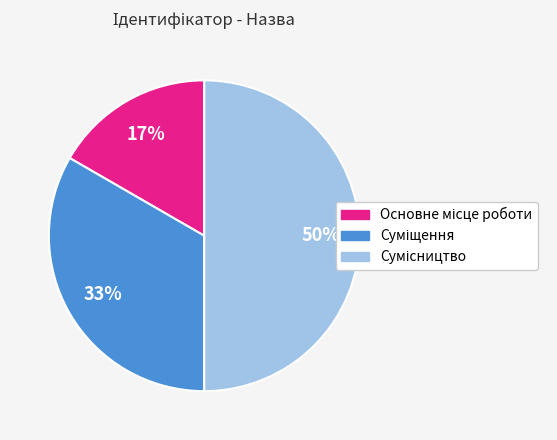

How many slices are in this pie chart?

3